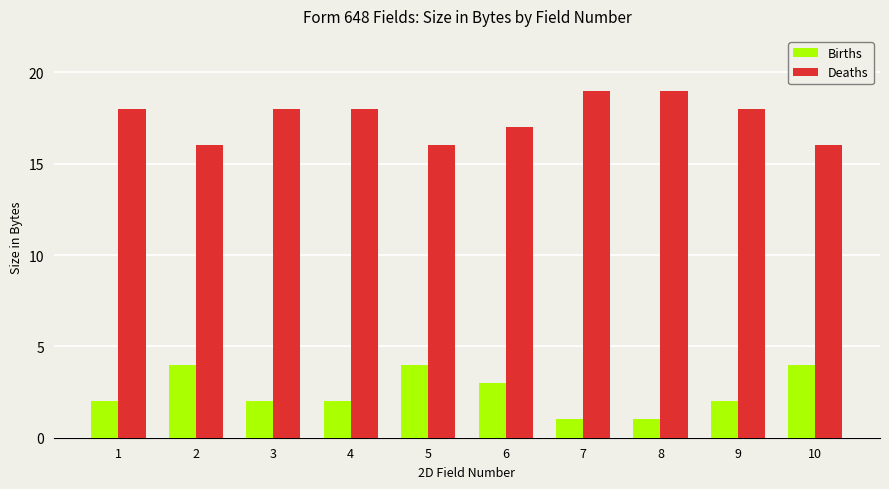

At how many categories does at least one series exceed 11?

10